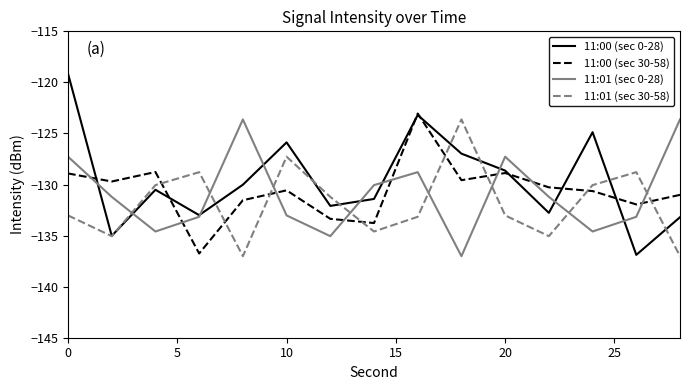

How many times do 11:01 (sec 0-28) and 11:01 (sec 30-58) cross each other?

8